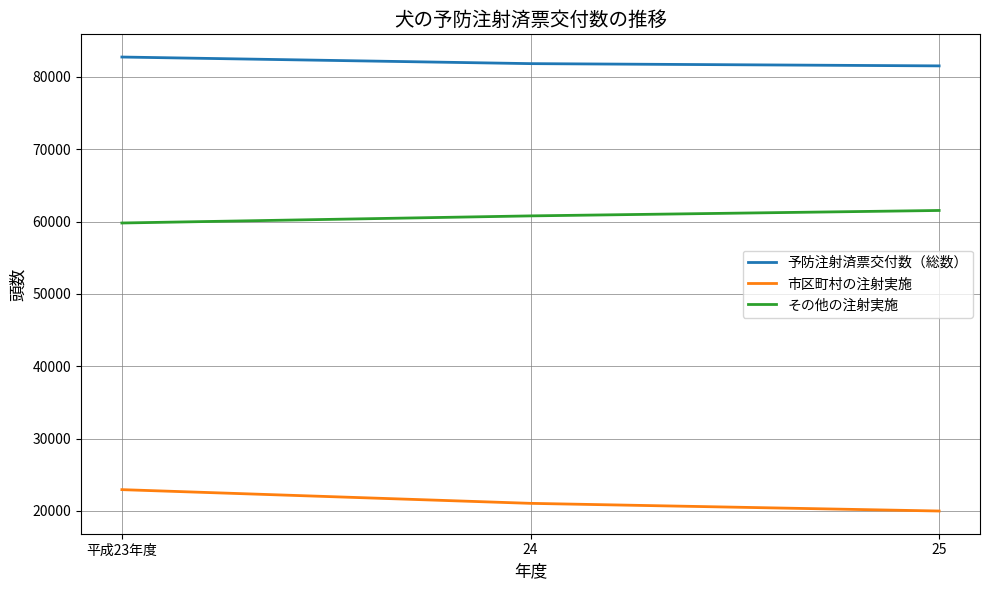

What is the sum of all 予防注射済票交付数（総数） values?

246138